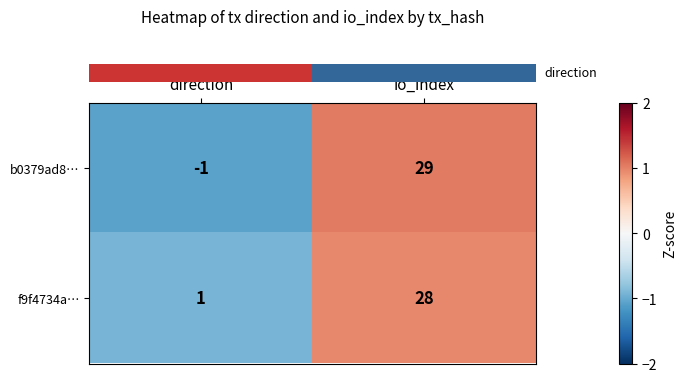

How many data points in b0379ad8… are less than 29?

1